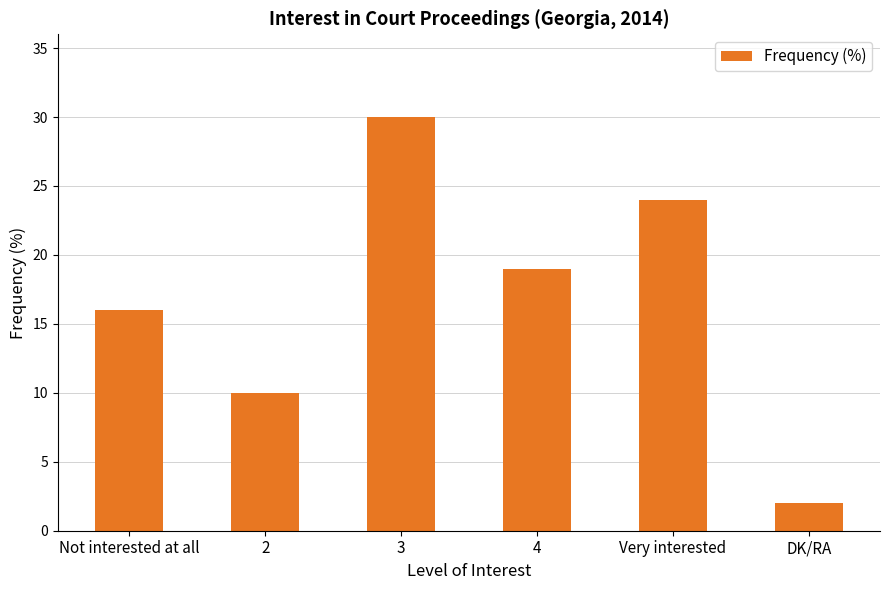

What is the minimum value shown in the chart?

2